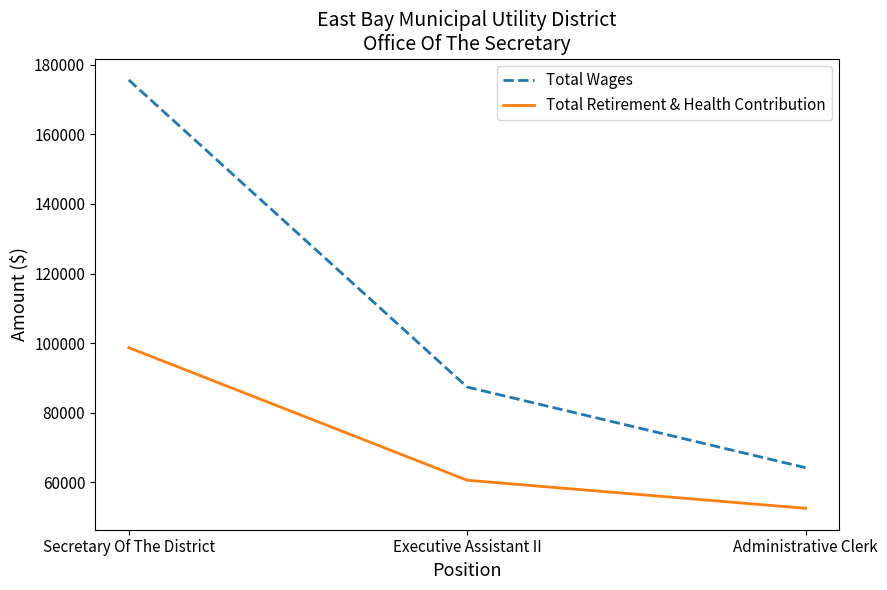

Which series has the largest range (max minus min)?

Total Wages